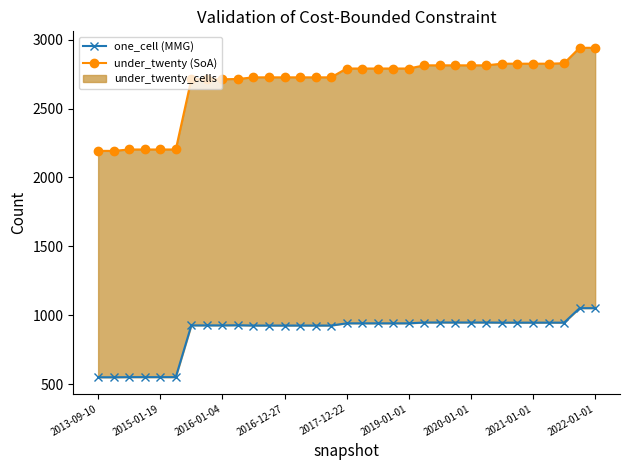

Which has a higher value, 10 or 11?

10